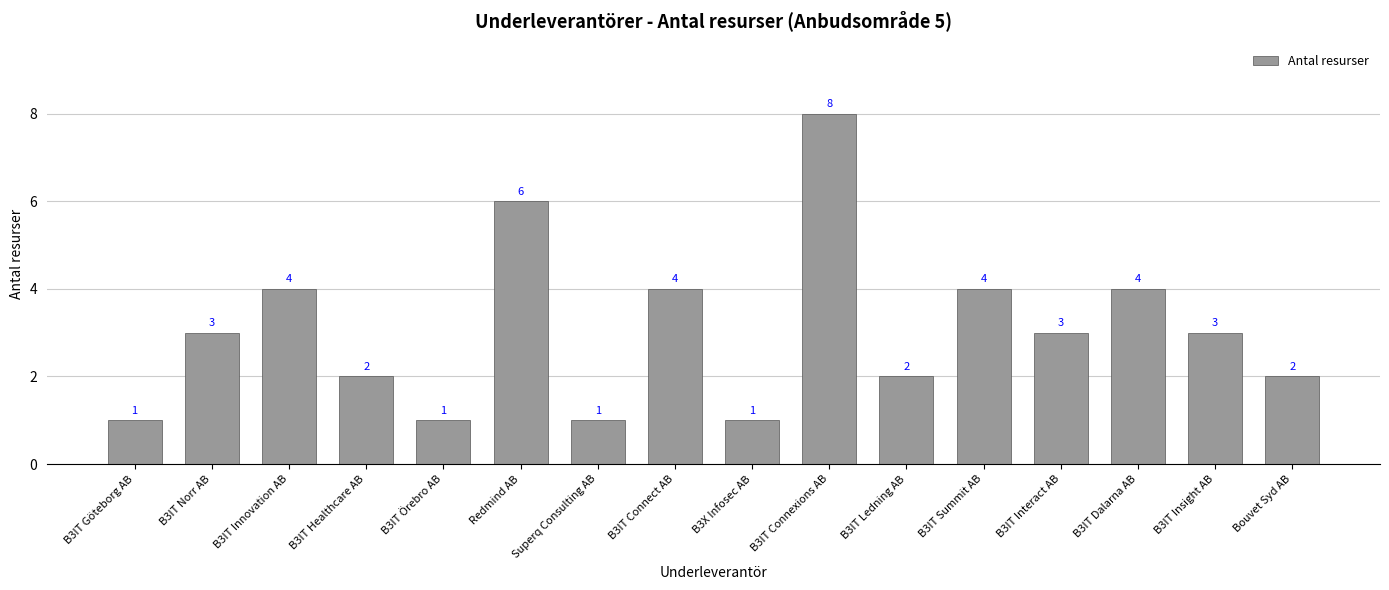

What is the change in value from B3IT Norr AB to B3X Infosec AB?

-2